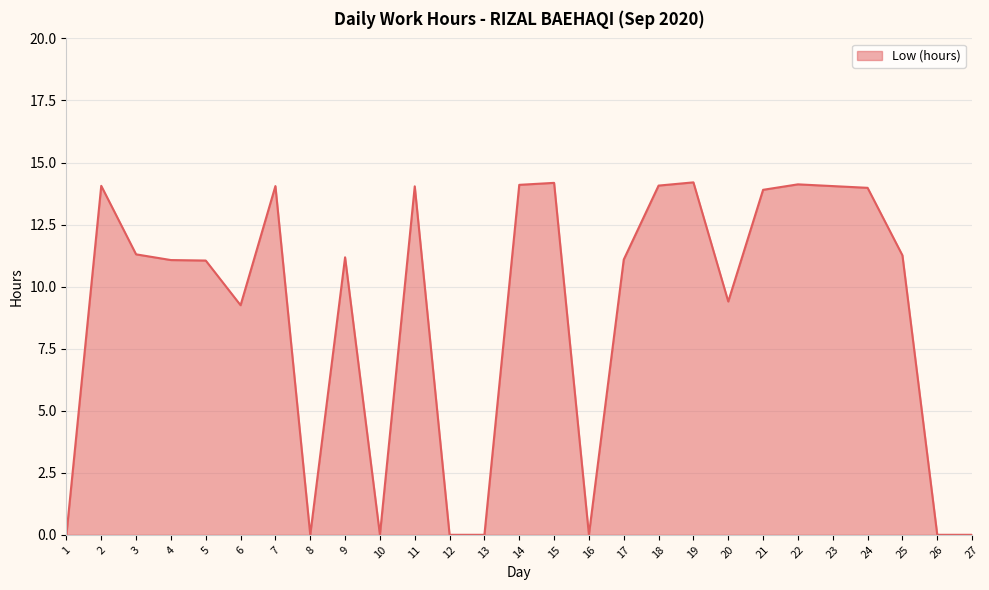

What is the difference between the values at 13 and 9?

11.2